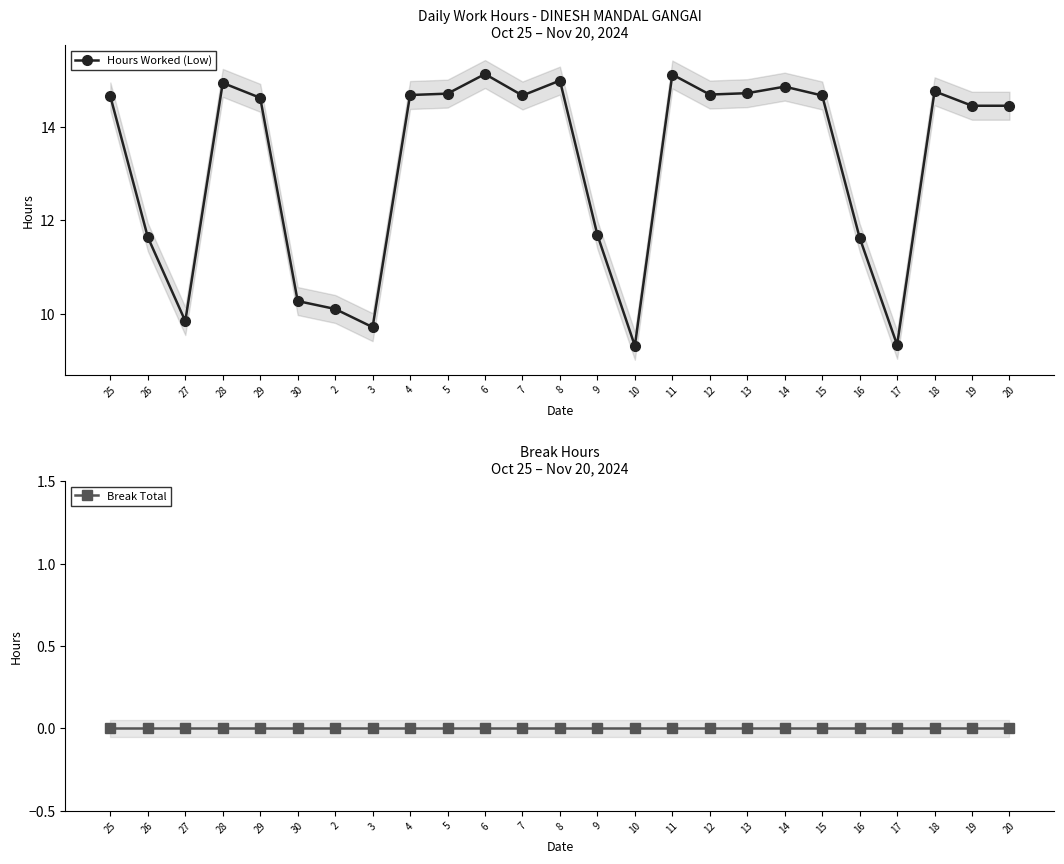

How many lines are shown in the chart?

2